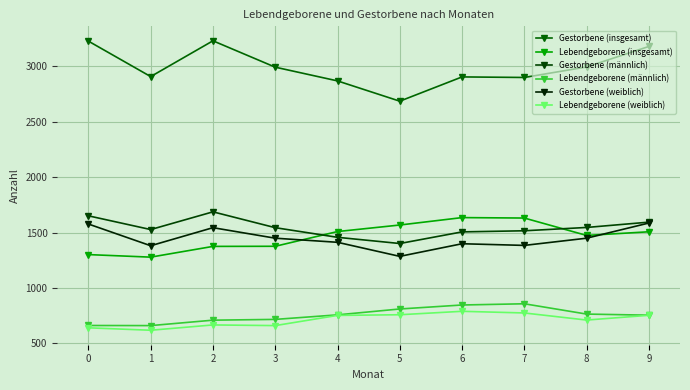

The Lebendgeborene (weiblich) series shows 1143 at 4. True or false?

False